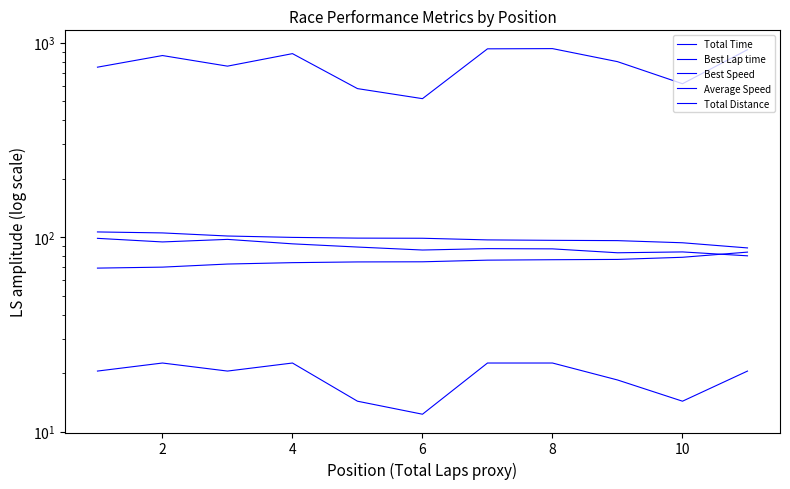

What is the minimum value shown in the chart?

12.3